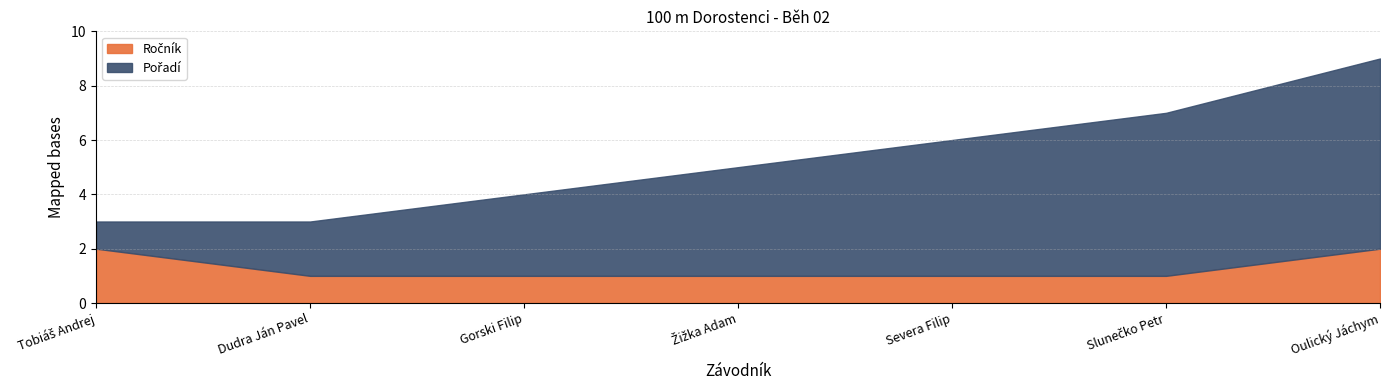

True or false: Pořadí has a value of 4 at Žižka Adam.

True